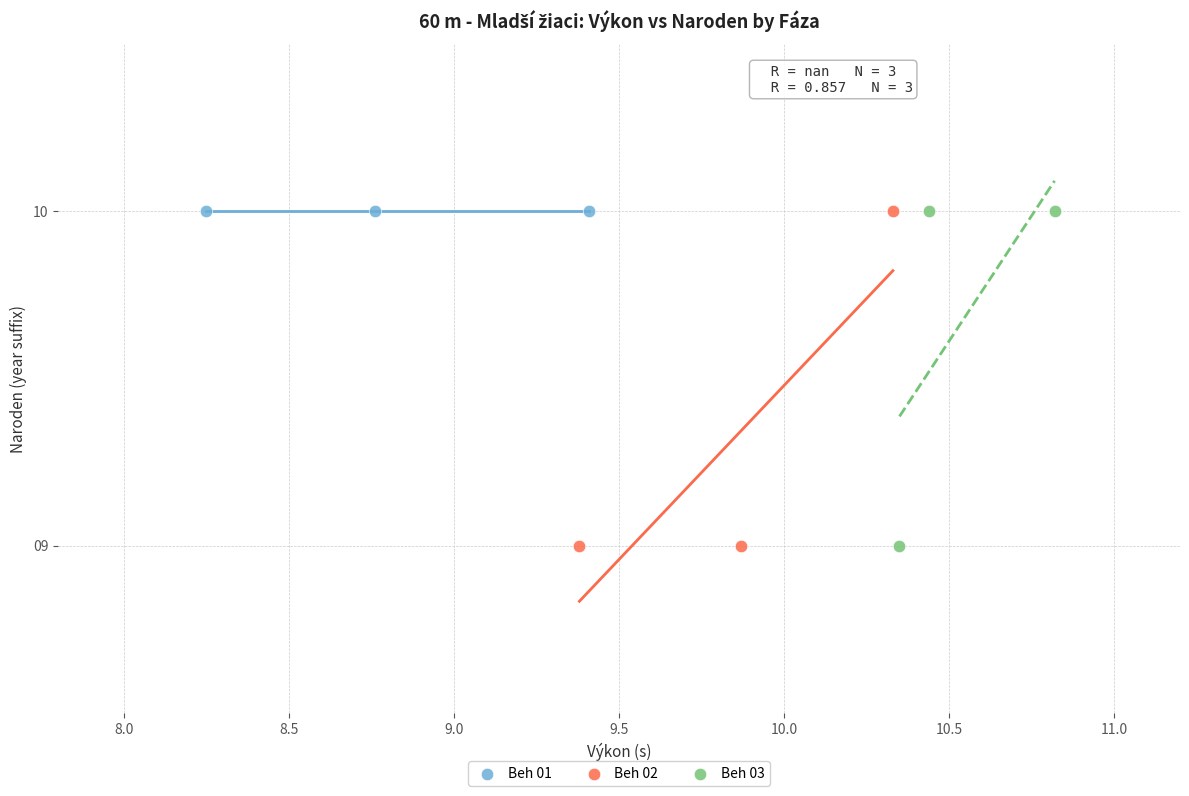

What are all the series names shown in the legend?

Beh 01, Beh 02, Beh 03